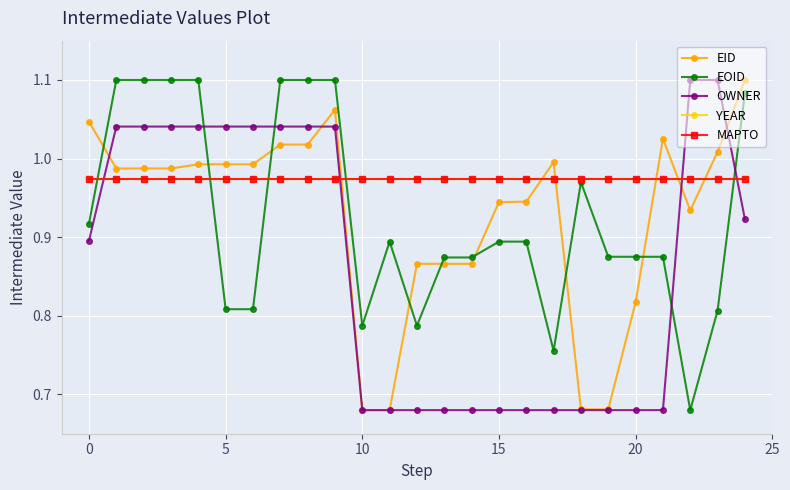

Which series ends up on top after the final intersection of YEAR and OWNER?

YEAR